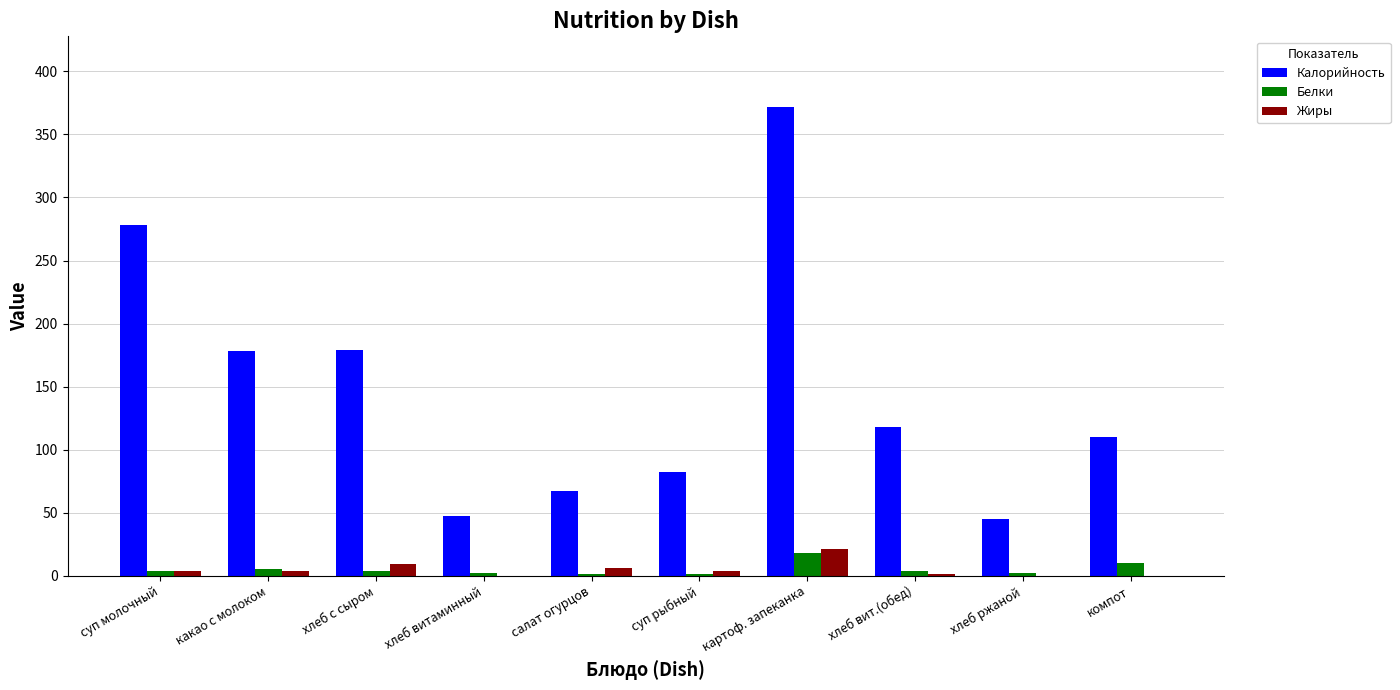

Which series has the largest total across all categories?

Калорийность